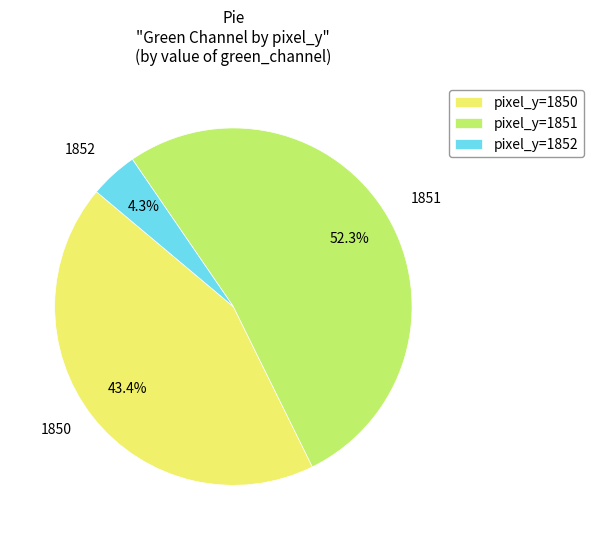

Which category has the smallest portion of the pie?

pixel_y=1852